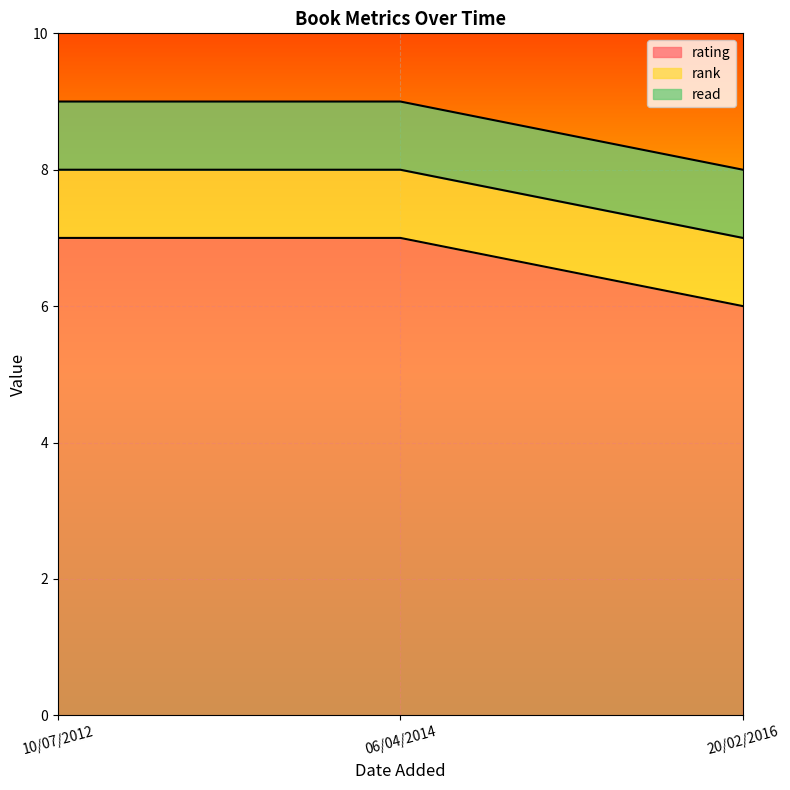

Reading left to right, extract all data points from this chart.

rating: 20/02/2016=6	10/07/2012=7	06/04/2014=7
rank: 20/02/2016=1	10/07/2012=1	06/04/2014=1
read: 20/02/2016=1	10/07/2012=1	06/04/2014=1